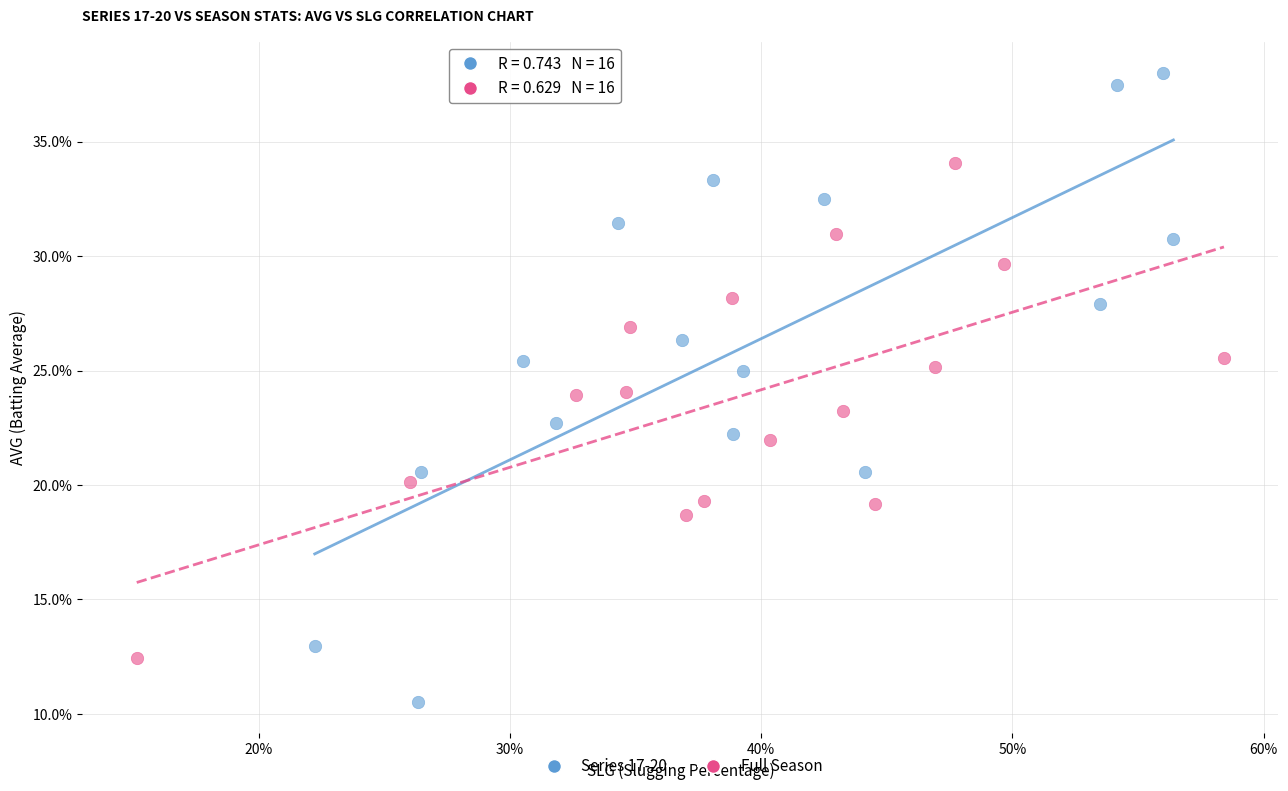

What are all the series names shown in the legend?

Series 17-20, Full Season